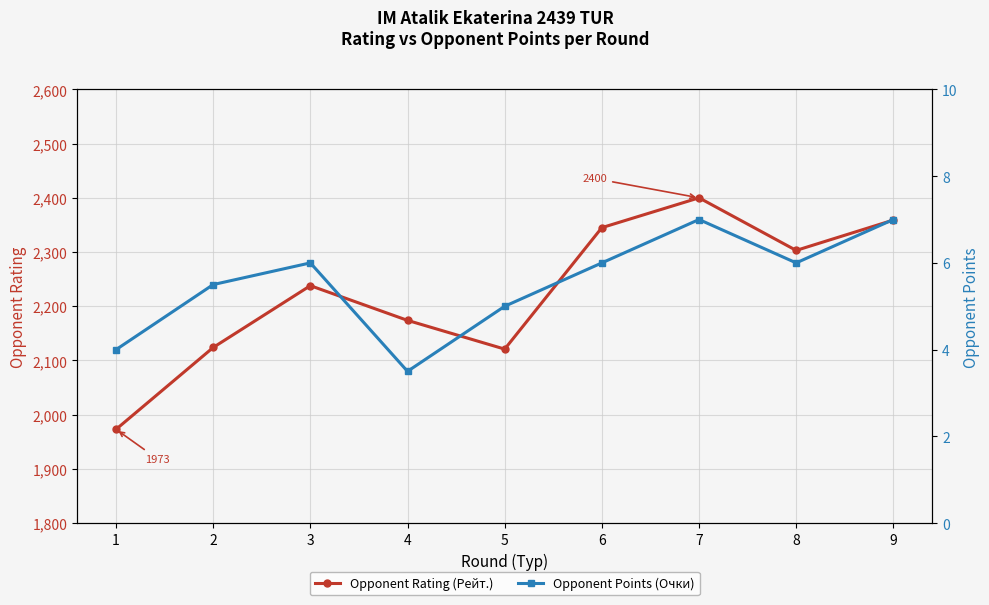

The Opponent Points (Очки) series shows 7.0 at 7. True or false?

True